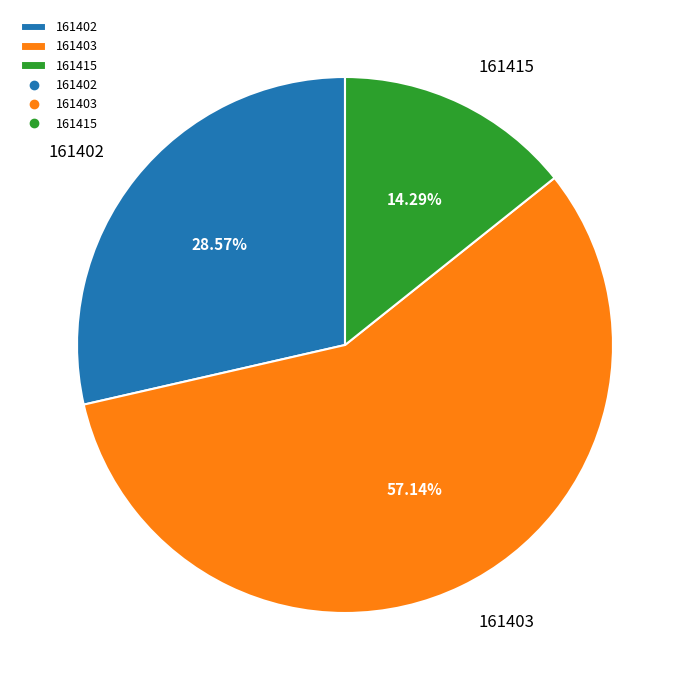

To the nearest percent, what is the average slice percentage?

33%